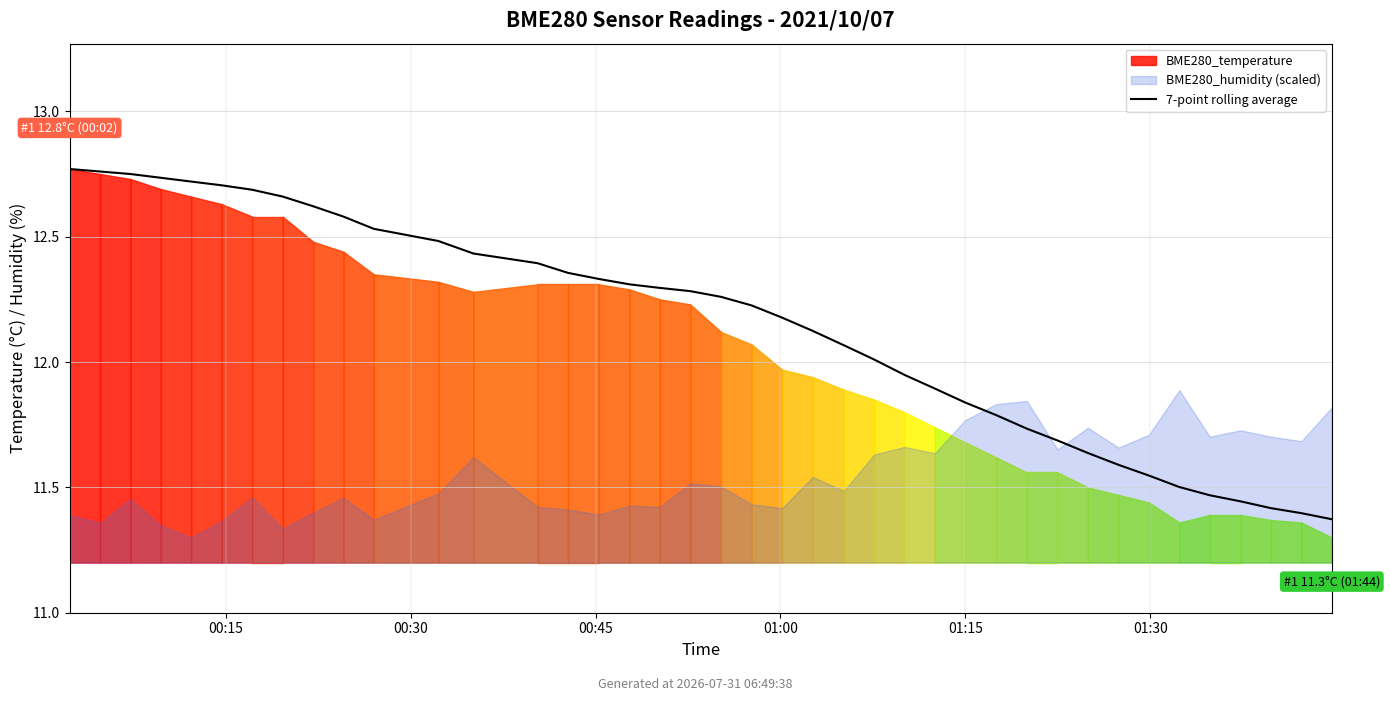

Where does the data first go above 12?

00:15